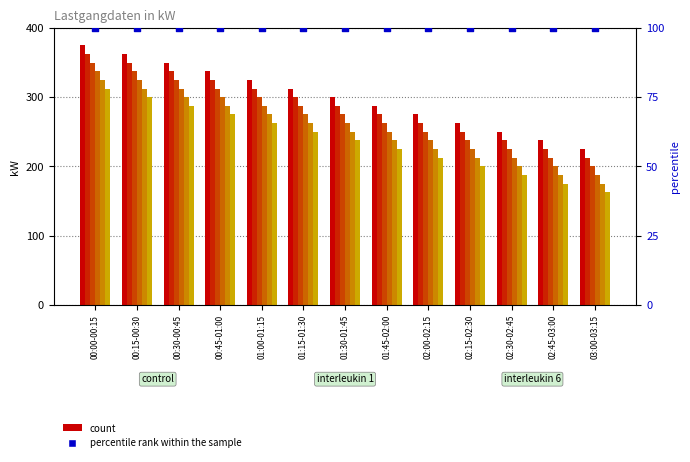

What is the total value across all series at 01:00-01:15?

1762.5